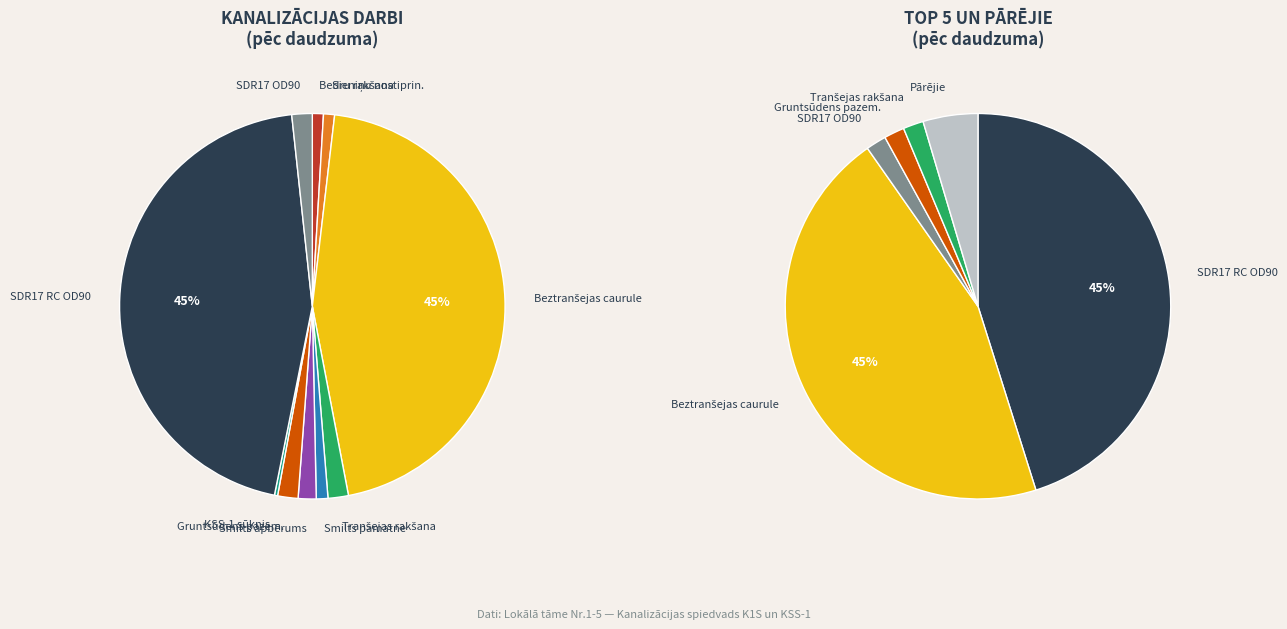

To the nearest percent, what is the average slice percentage?

10%